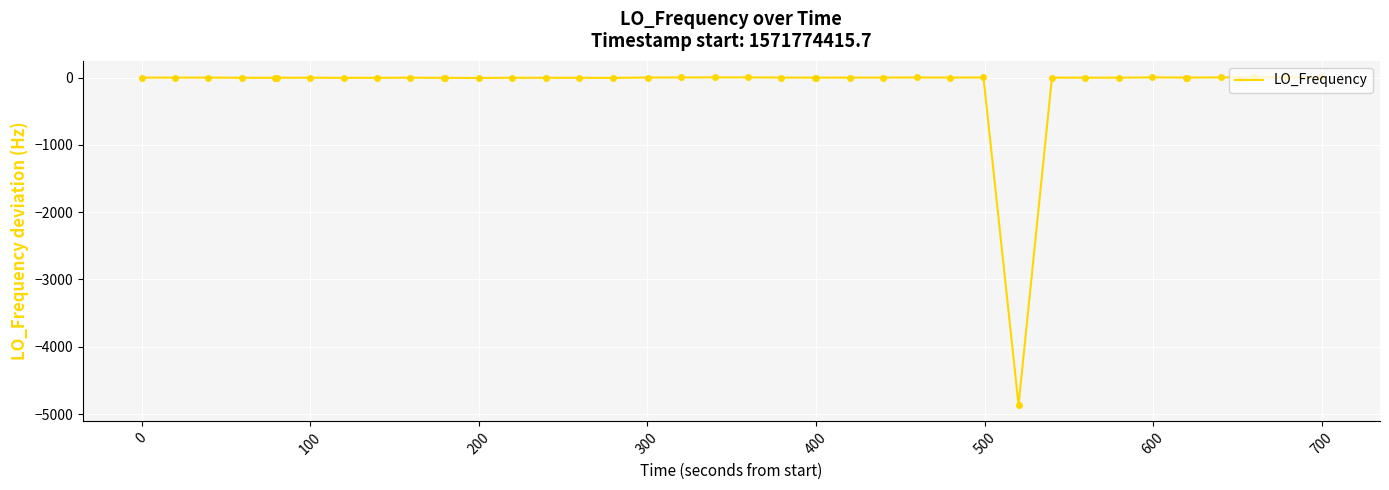

What is the smallest value displayed?

-4864.9